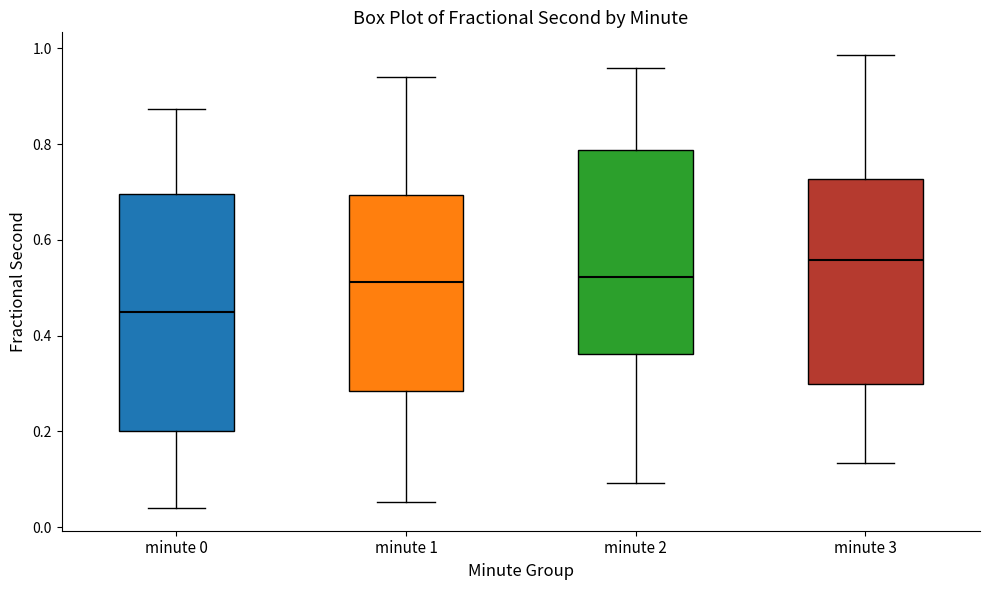

Which box's median line is the lowest?

minute 0